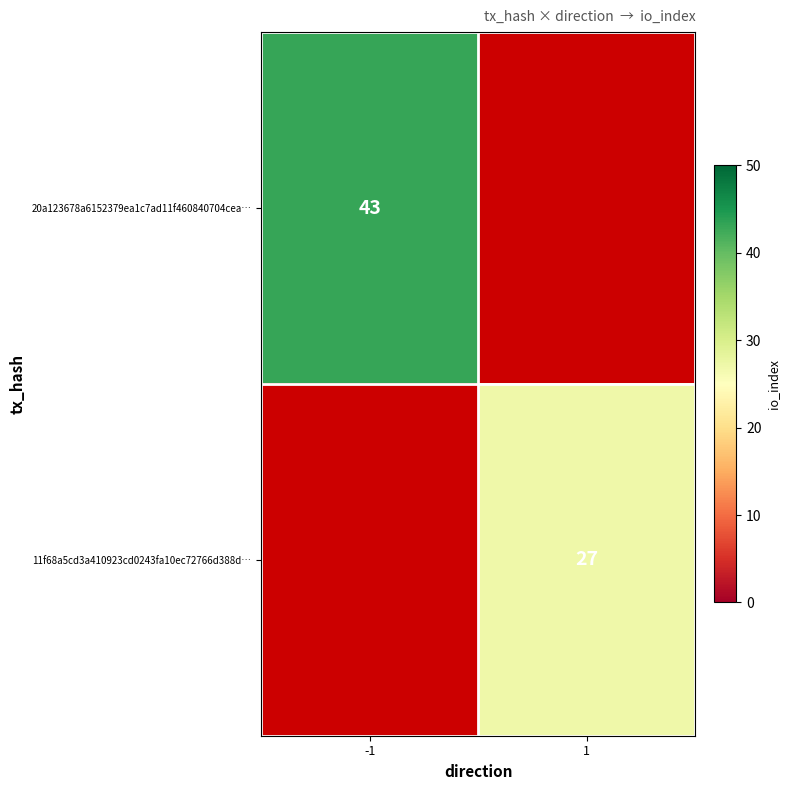

The value of 20a123678a6152379ea1c7ad11f460840704cea… at -1 is 26. True or false?

False